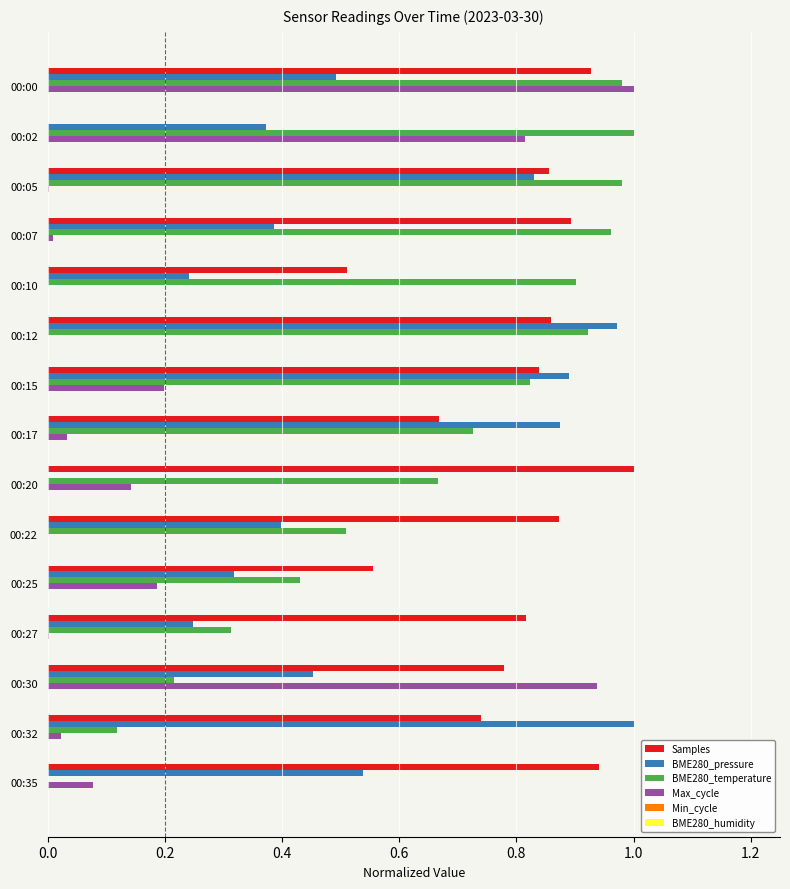

The value of BME280_temperature at 00:00 is 1.0. True or false?

True